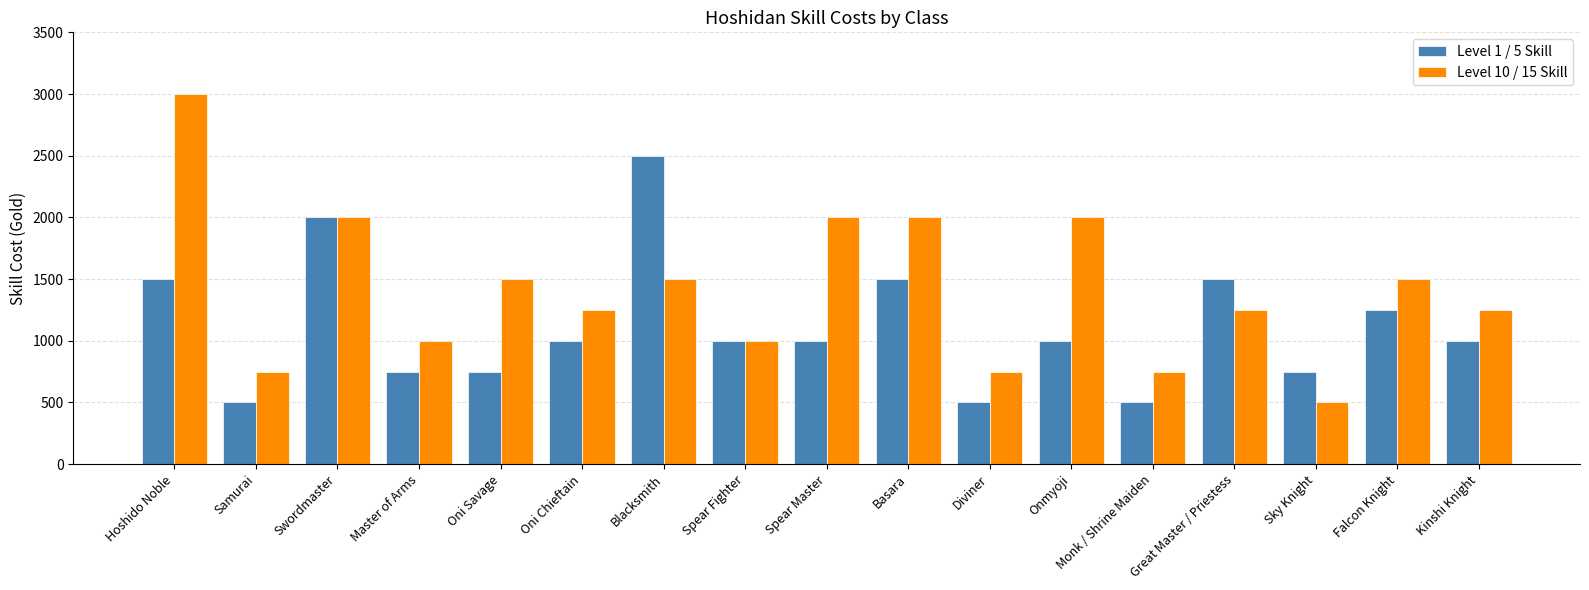

What is the label of the 17th bar from the right?

Hoshido Noble